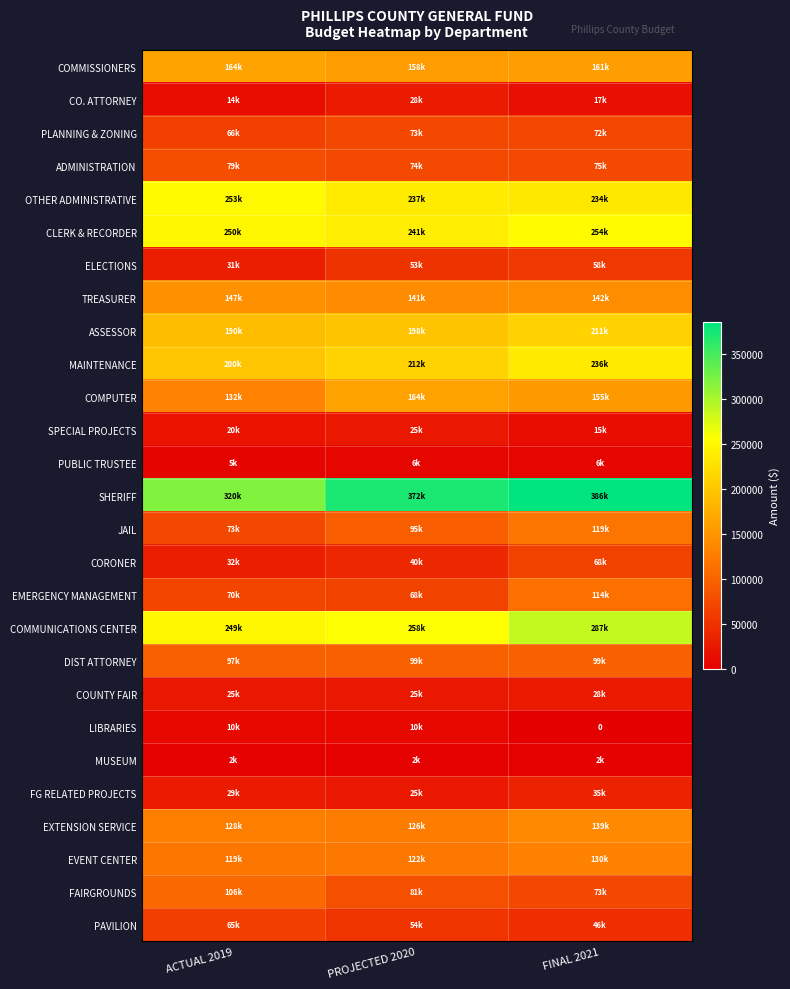

Rank the series at FINAL 2021 from highest to lowest value.

SHERIFF, COMMUNICATIONS CENTER, CLERK & RECORDER, MAINTENANCE, OTHER ADMINISTRATIVE, ASSESSOR, COMMISSIONERS, COMPUTER, TREASURER, EXTENSION SERVICE, EVENT CENTER, JAIL, EMERGENCY MANAGEMENT, DIST ATTORNEY, ADMINISTRATION, FAIRGROUNDS, PLANNING & ZONING, CORONER, ELECTIONS, PAVILION, FG RELATED PROJECTS, COUNTY FAIR, CO. ATTORNEY, SPECIAL PROJECTS, PUBLIC TRUSTEE, MUSEUM, LIBRARIES